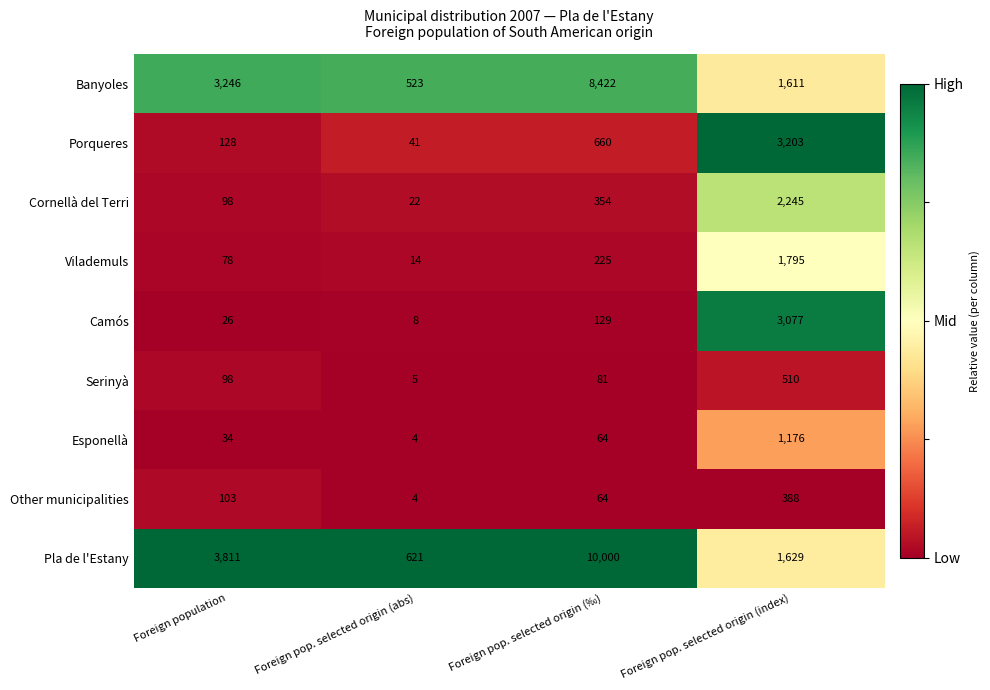

Which category has the highest value in the Cornellà del Terri series?

Foreign pop. selected origin (index)